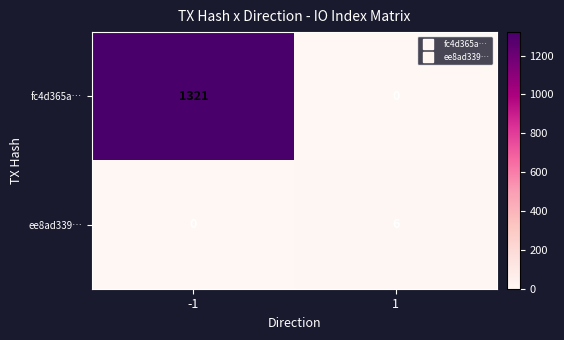

What is the maximum value shown in the chart?

1321